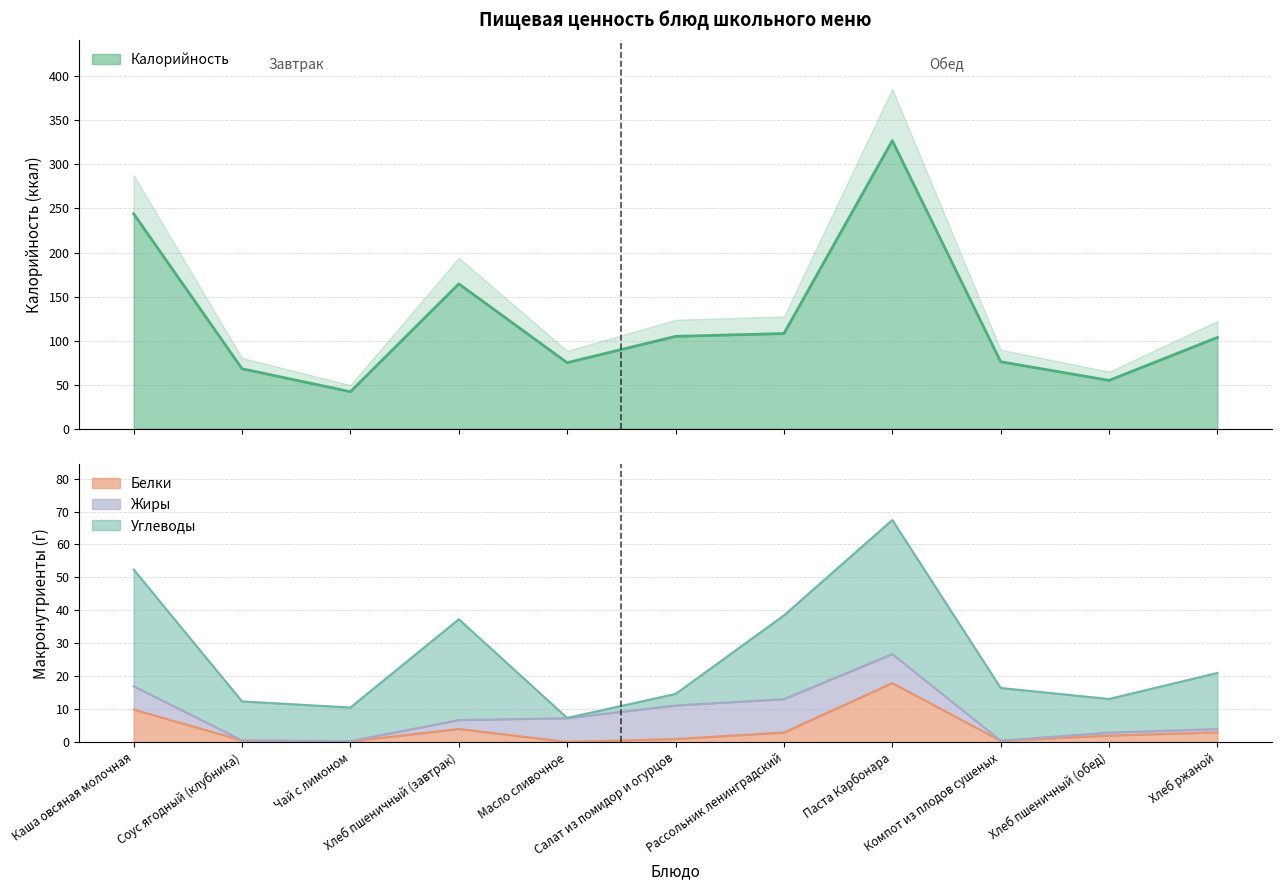

At how many categories does at least one series exceed 51?

10